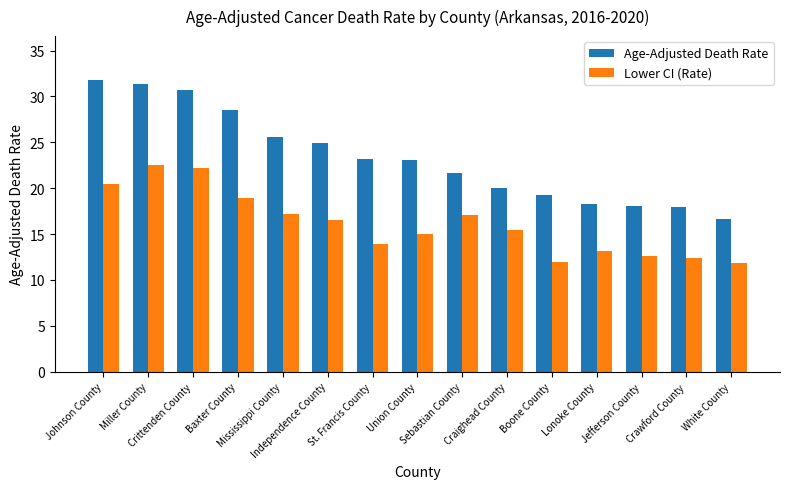

What is the label of the 11th bar from the right?

Mississippi County